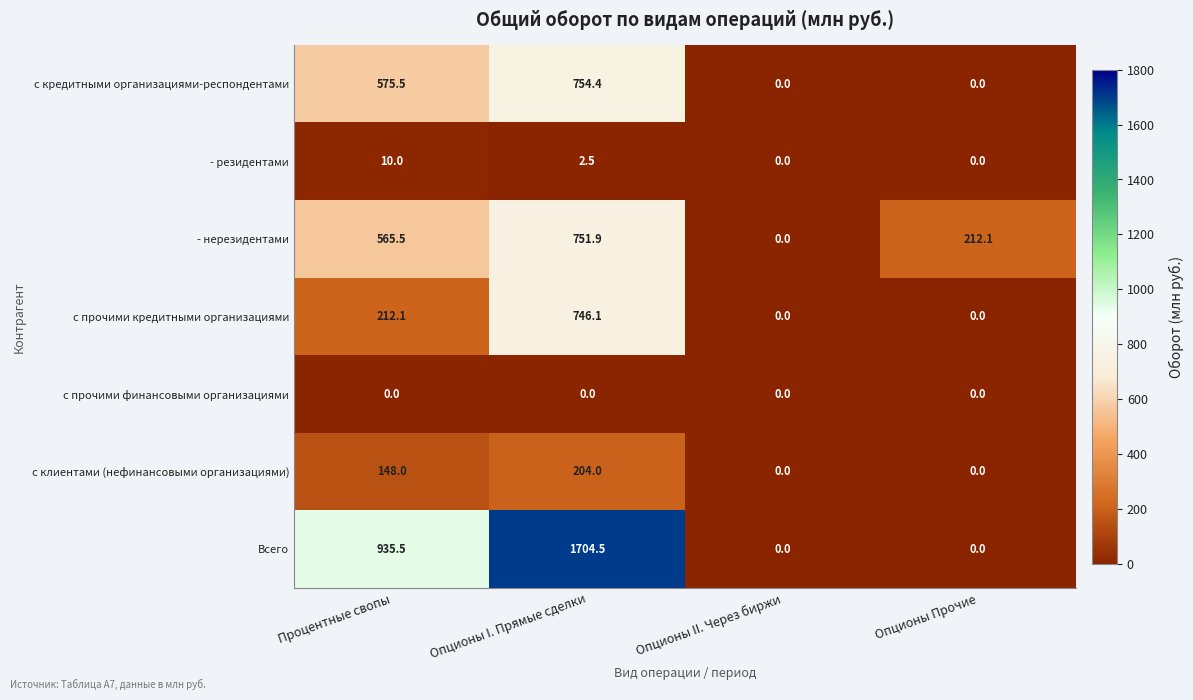

How many data points in - резидентами are above 2?

2